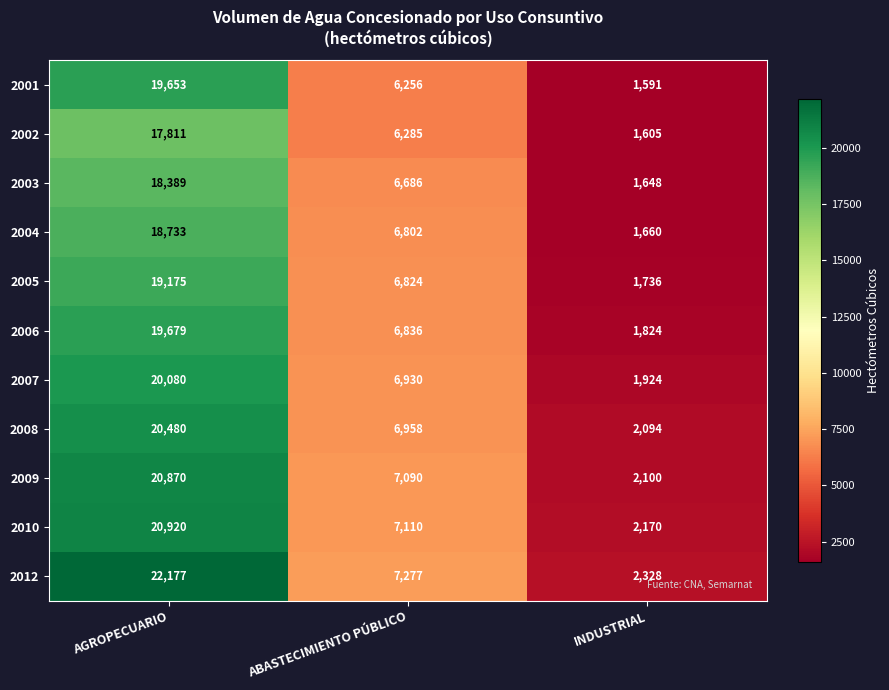

Is it true that 2005 equals 12212 at AGROPECUARIO?

False